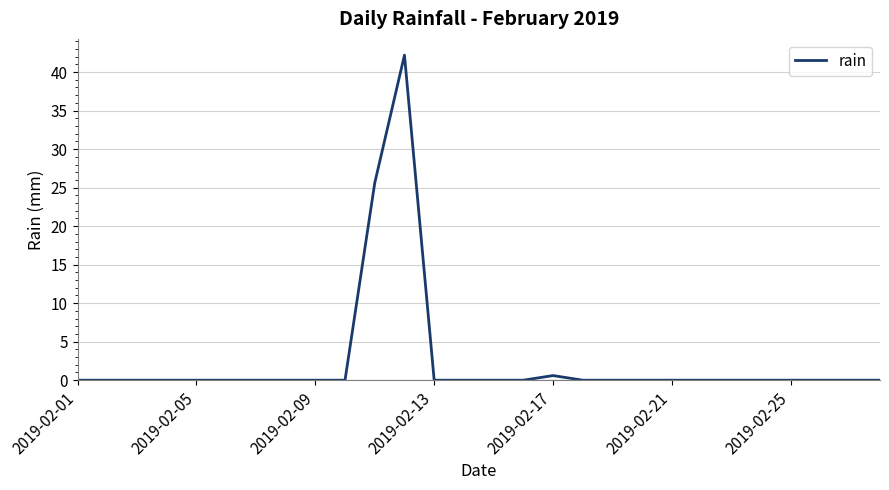

What is the difference between the maximum and minimum values?

42.2